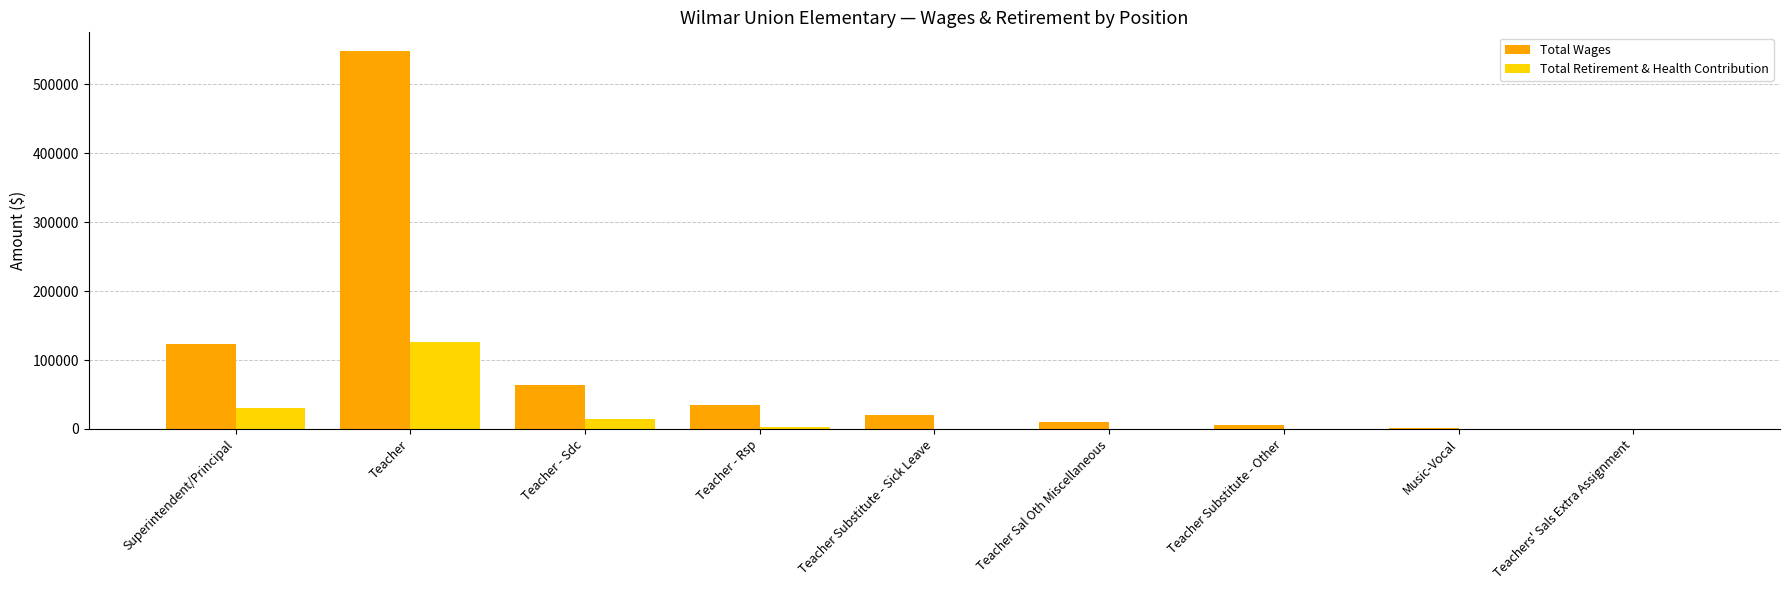

At which label does Total Retirement & Health Contribution reach its peak?

Teacher